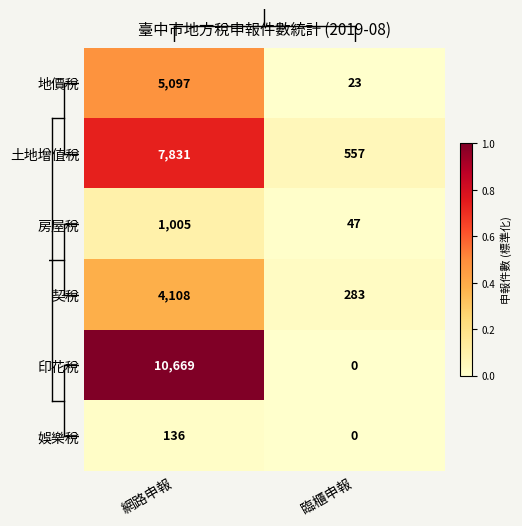

Reading left to right, extract all data points from this chart.

地價稅: 5097	23
土地增值稅: 7831	557
房屋稅: 1005	47
契稅: 4108	283
印花稅: 10669	0
娛樂稅: 136	0